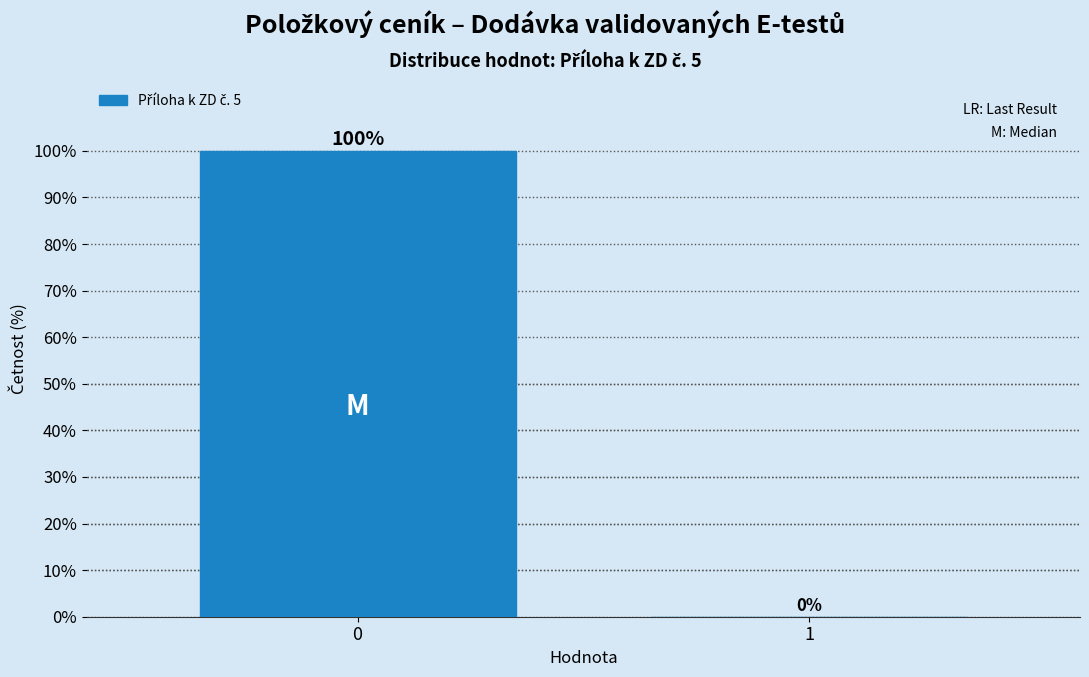

Reading left to right, transcribe all the data shown in this chart.

0=100	1=0